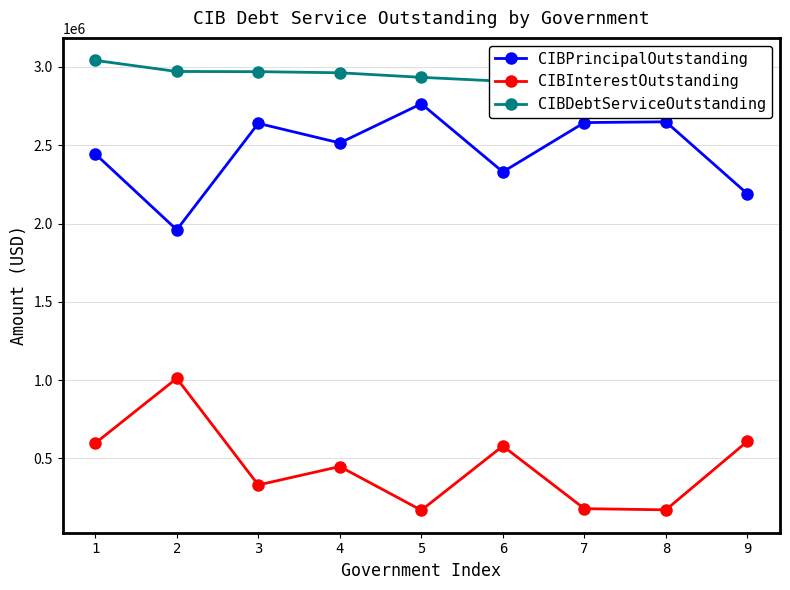

Count the number of categories in the chart.

9